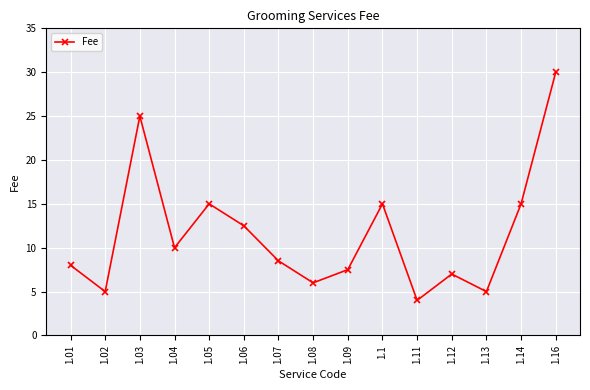

What is the change in value from 1.03 to 1.07?

-16.5